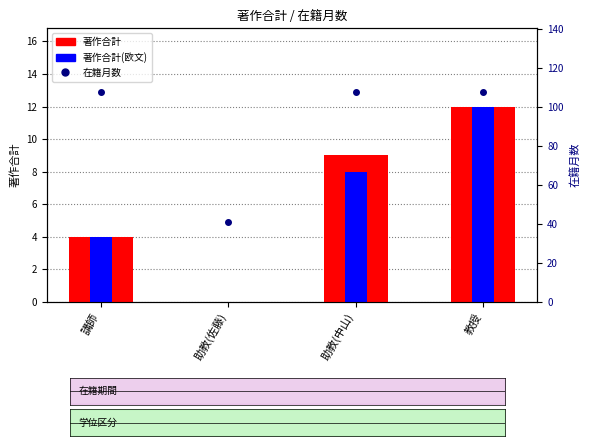

At which label does 著作合計(欧文) reach its peak?

教授